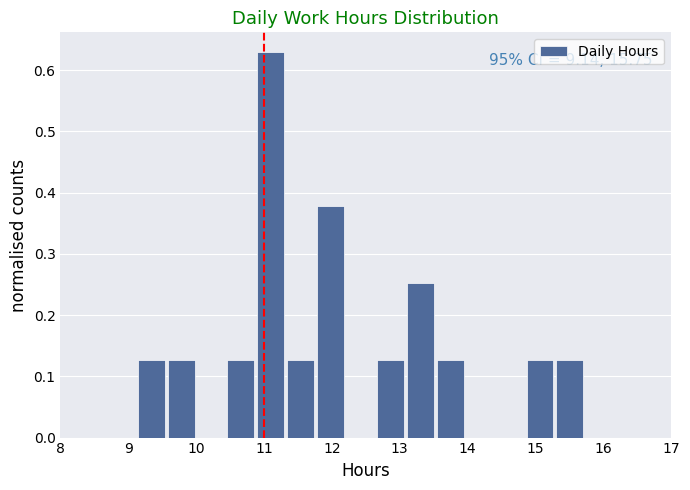

Which range on the x-axis has the tallest bar?

10.9 to 11.3